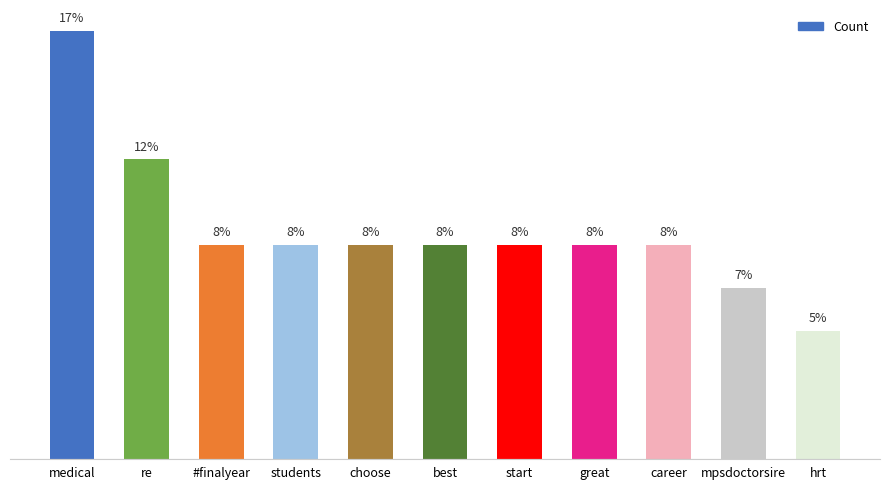

What is the label of the 5th bar from the right?

start